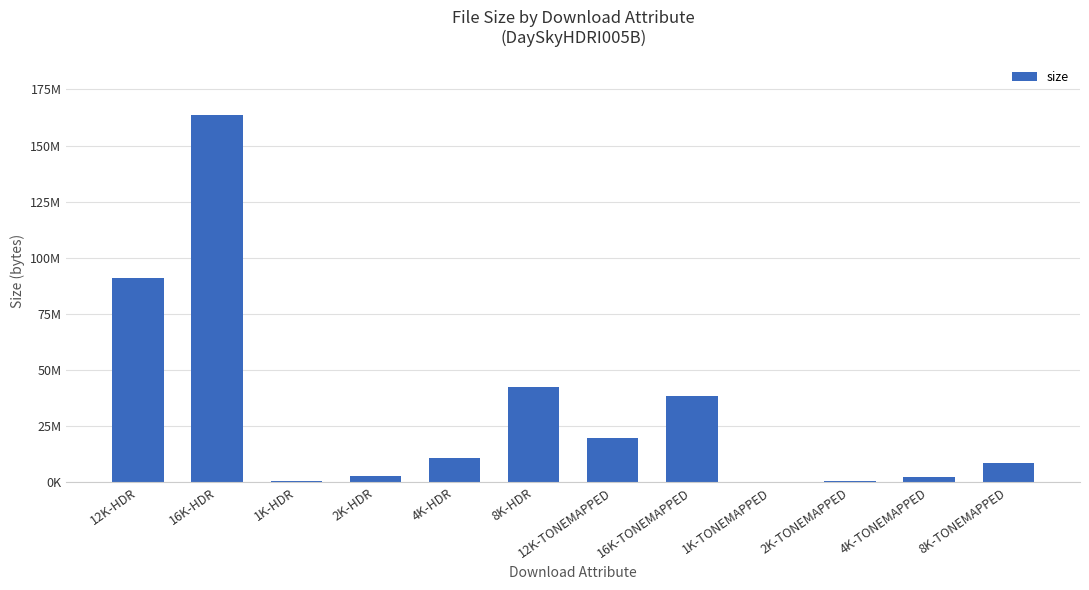

Reading left to right, what are all the values shown in this chart?

90890334	163765785	751791	2802349	10854840	42494096	19907001	38578831	118004	543209	2165520	8592928